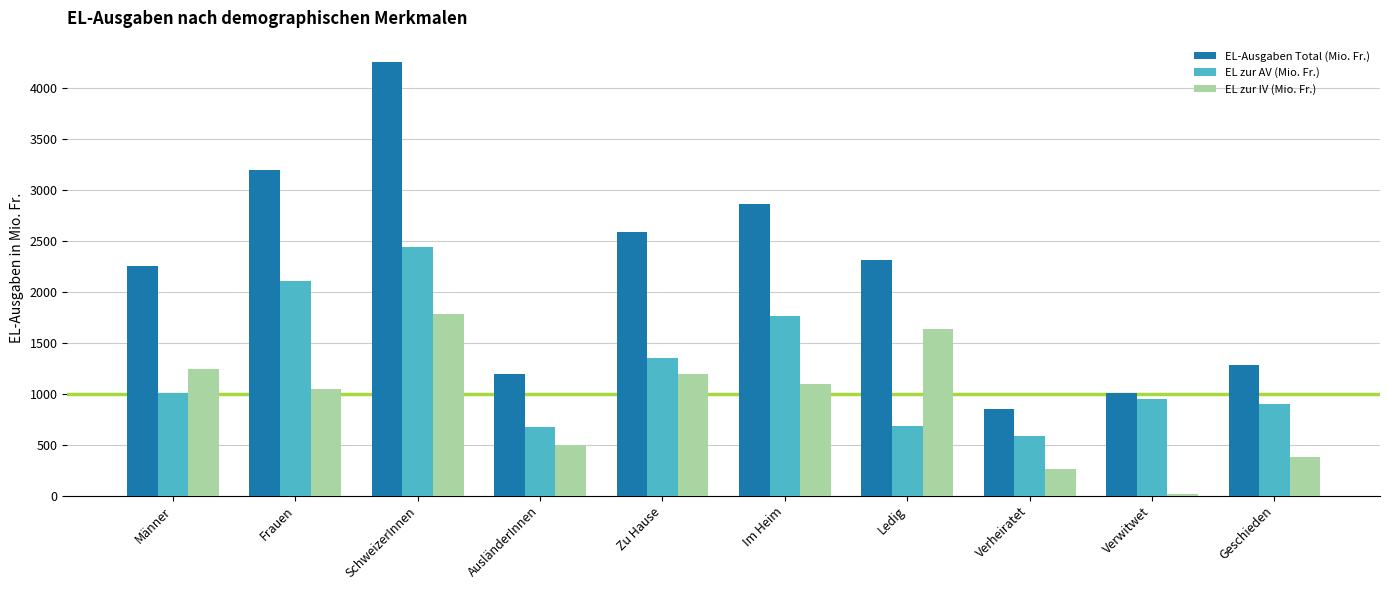

Which series has the largest total across all categories?

EL-Ausgaben Total (Mio. Fr.)